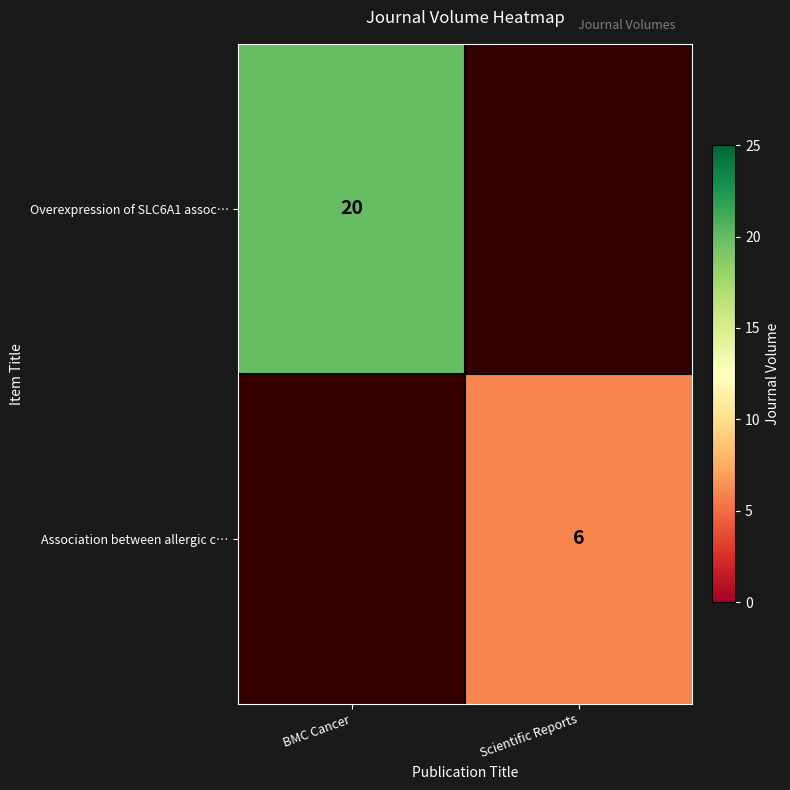

The Association between allergic c… series shows 6 at Scientific Reports. True or false?

True